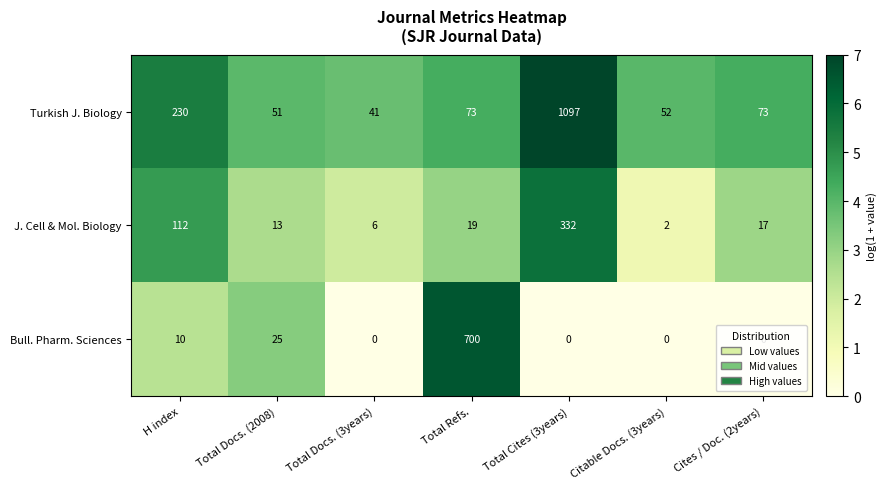

Which series has the largest total across all categories?

Turkish J. Biology